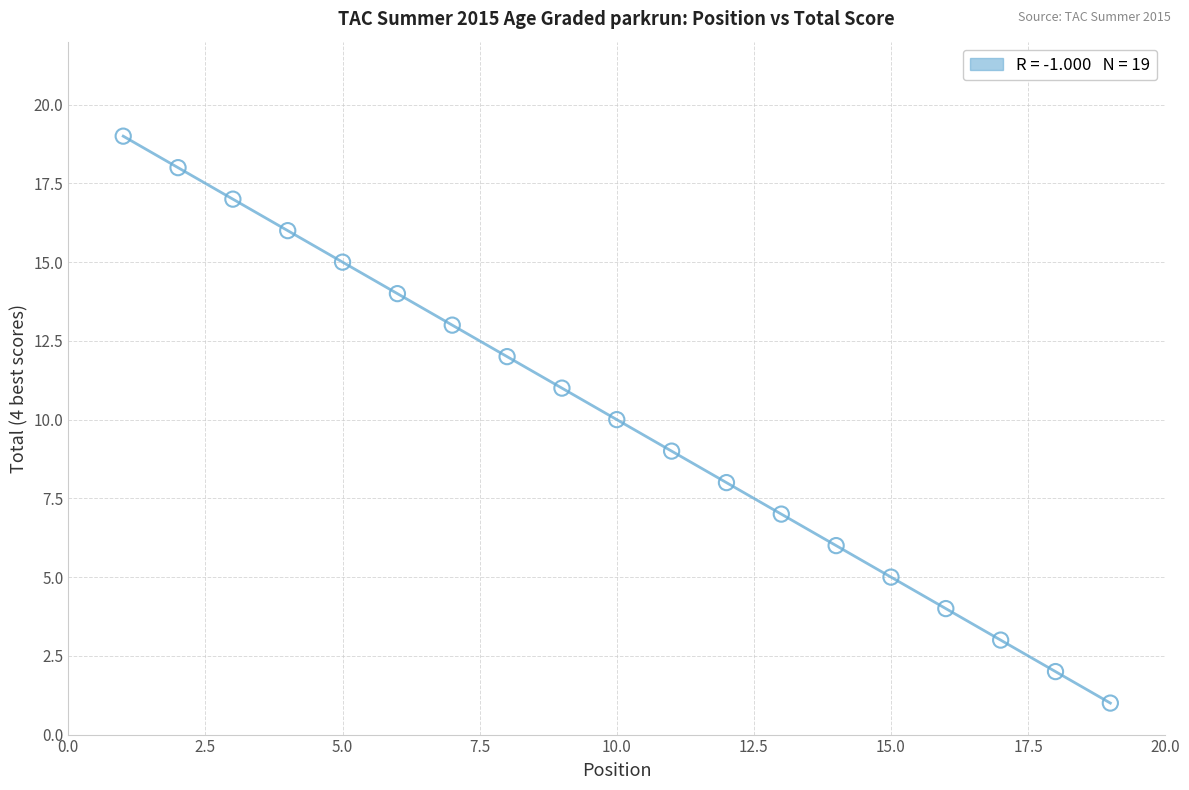

What is the range of X values (max minus min)?

18